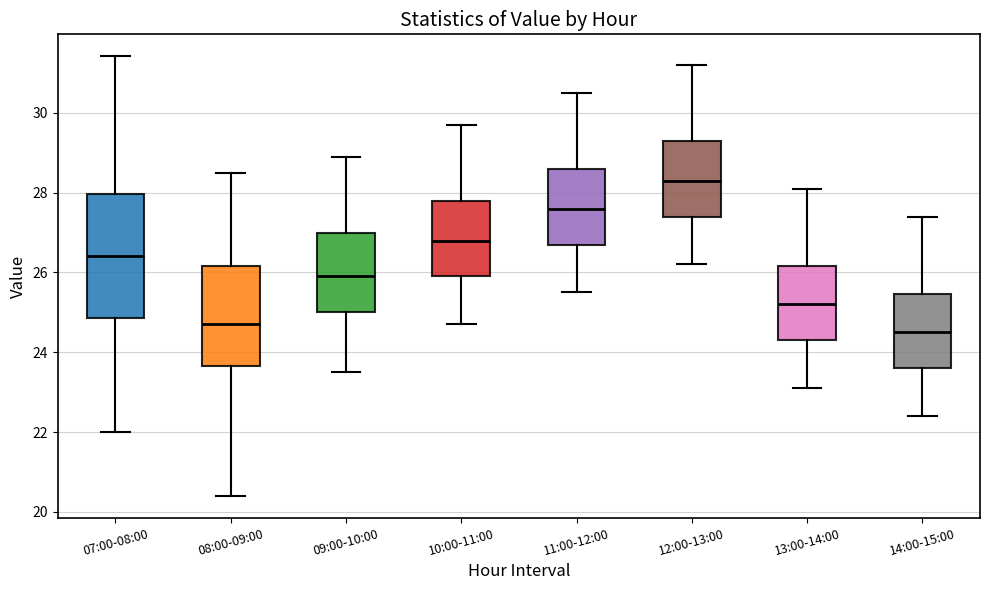

Reading left to right, transcribe this box plot: for each box, give where its median line is, the range the box spans, and where its two whiskers end, as read against the y-axis. The values are not printed on the chart, so give them approximately, as read against the axis.

07:00-08:00: median 26.4, box 24.8 to 28.0, whiskers 22.0 to 31.4
08:00-09:00: median 24.8, box 23.6 to 26.2, whiskers 20.4 to 28.6
09:00-10:00: median 26.0, box 25.0 to 27.0, whiskers 23.6 to 29.0
10:00-11:00: median 26.8, box 26.0 to 27.8, whiskers 24.8 to 29.8
11:00-12:00: median 27.6, box 26.8 to 28.6, whiskers 25.6 to 30.6
12:00-13:00: median 28.4, box 27.4 to 29.4, whiskers 26.2 to 31.2
13:00-14:00: median 25.2, box 24.4 to 26.2, whiskers 23.2 to 28.2
14:00-15:00: median 24.6, box 23.6 to 25.4, whiskers 22.4 to 27.4